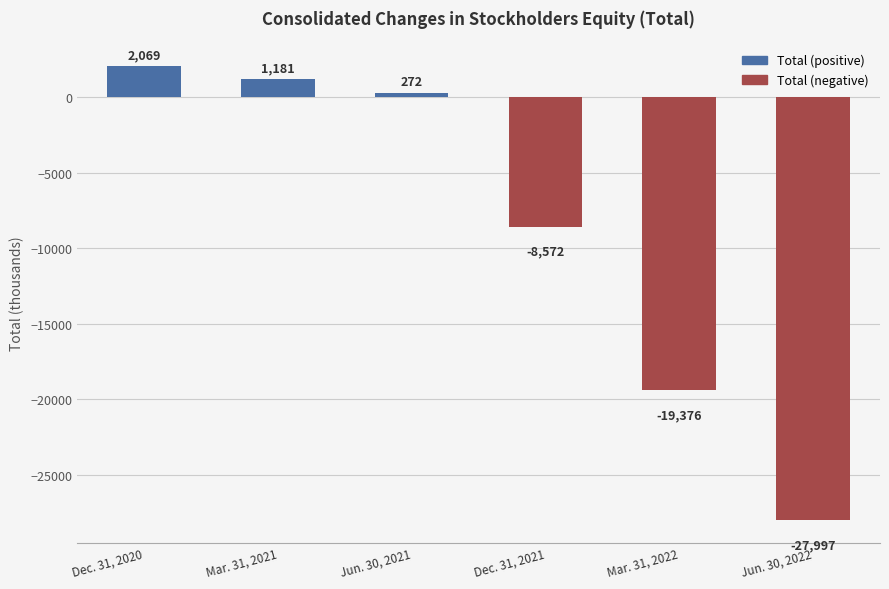

Which label corresponds to the smallest value in the chart?

Jun. 30, 2022